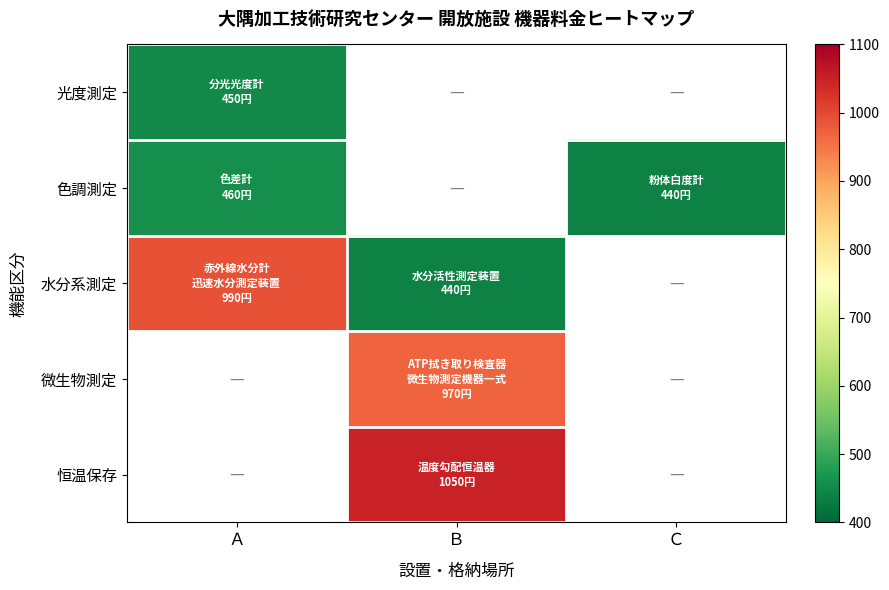

How many 水分系測定 values are between 440 and 990?

2